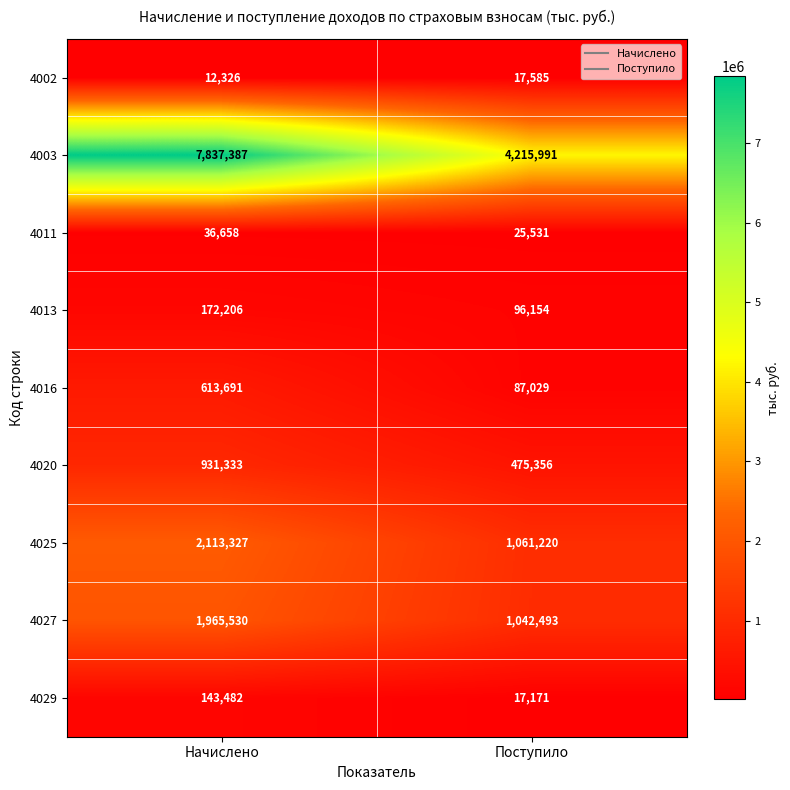

What is the difference between the highest and lowest values at Начислено?

7825061